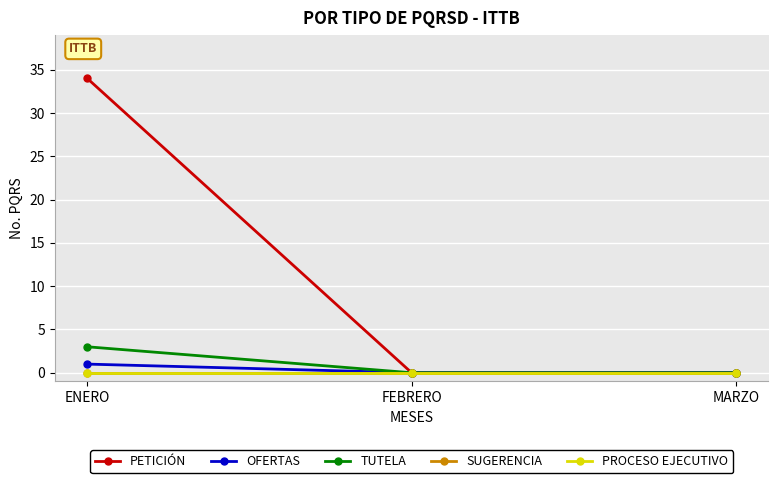

Does the chart have visible grid lines?

Yes